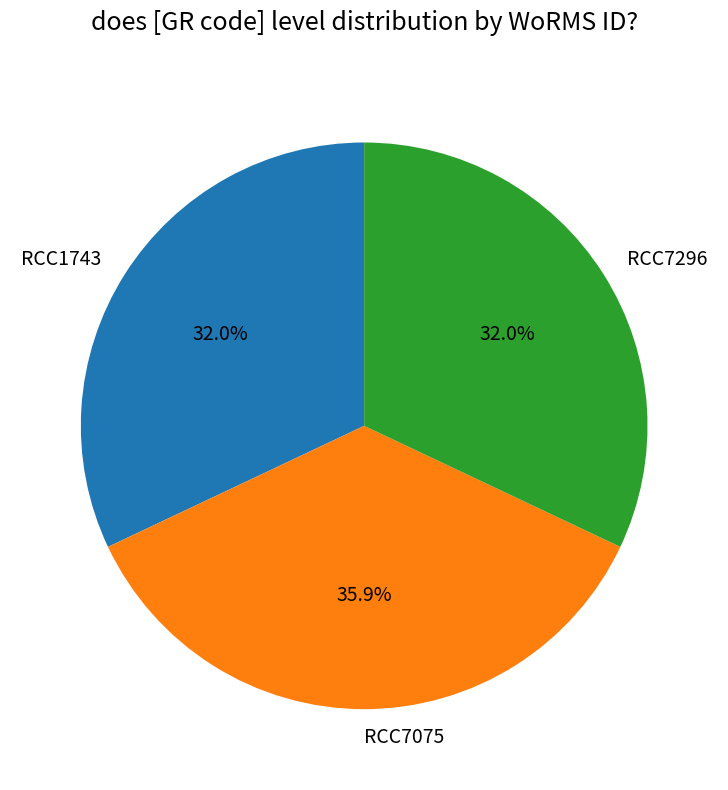

True or false: RCC1743 accounts for 27% of the total.

False